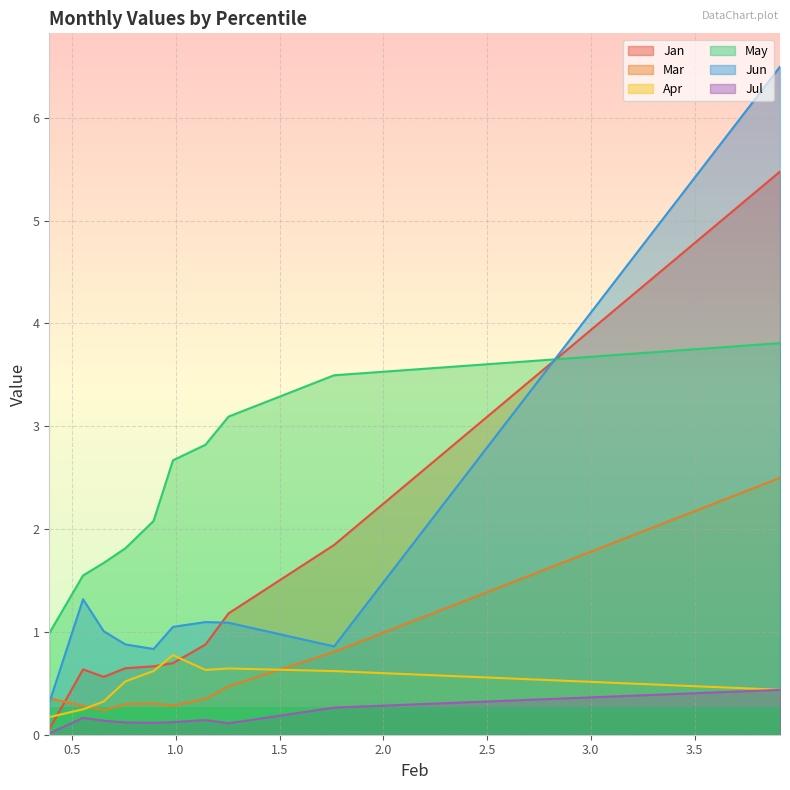

Which series has the largest total across all categories?

May